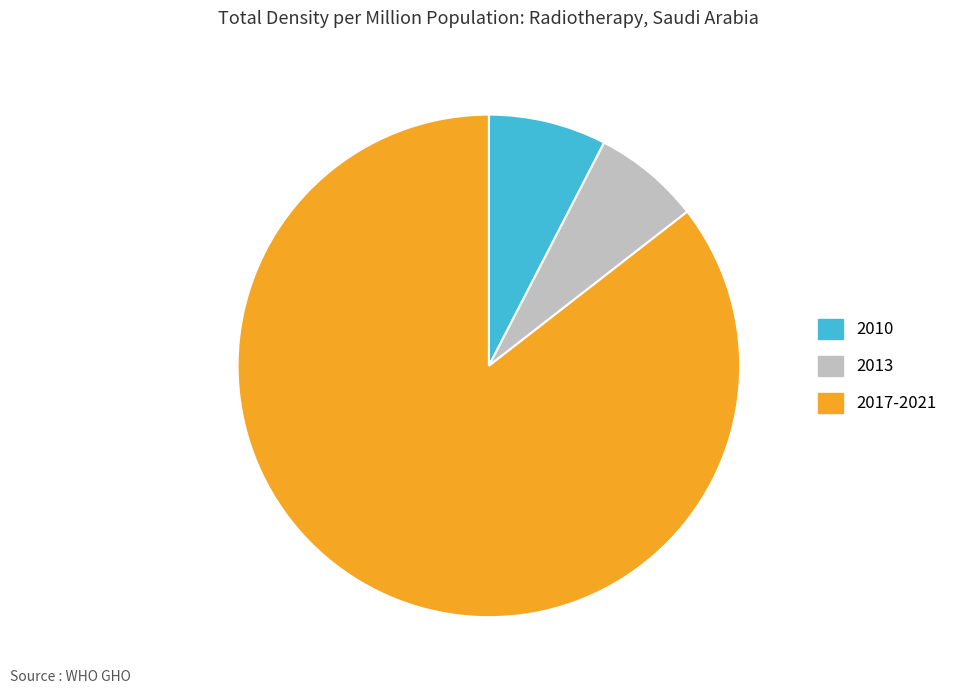

Combined, do 2010 and 2013 account for over 50%?

No